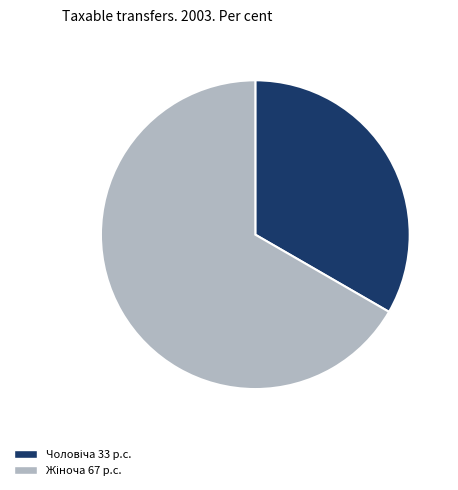

Is there a majority slice in this chart?

Yes